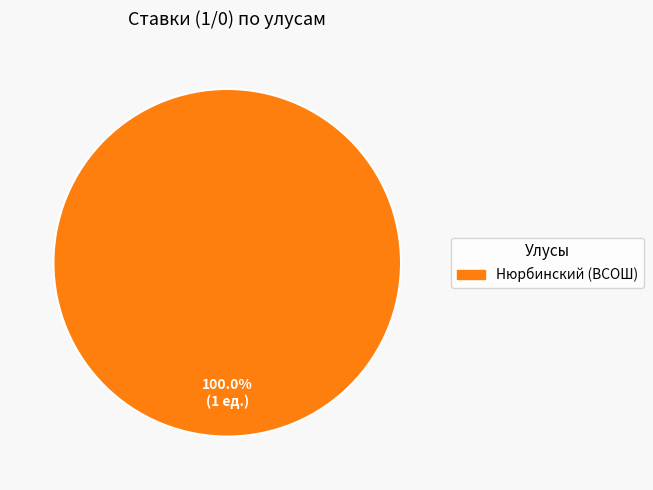

Does any single category account for the majority?

Yes